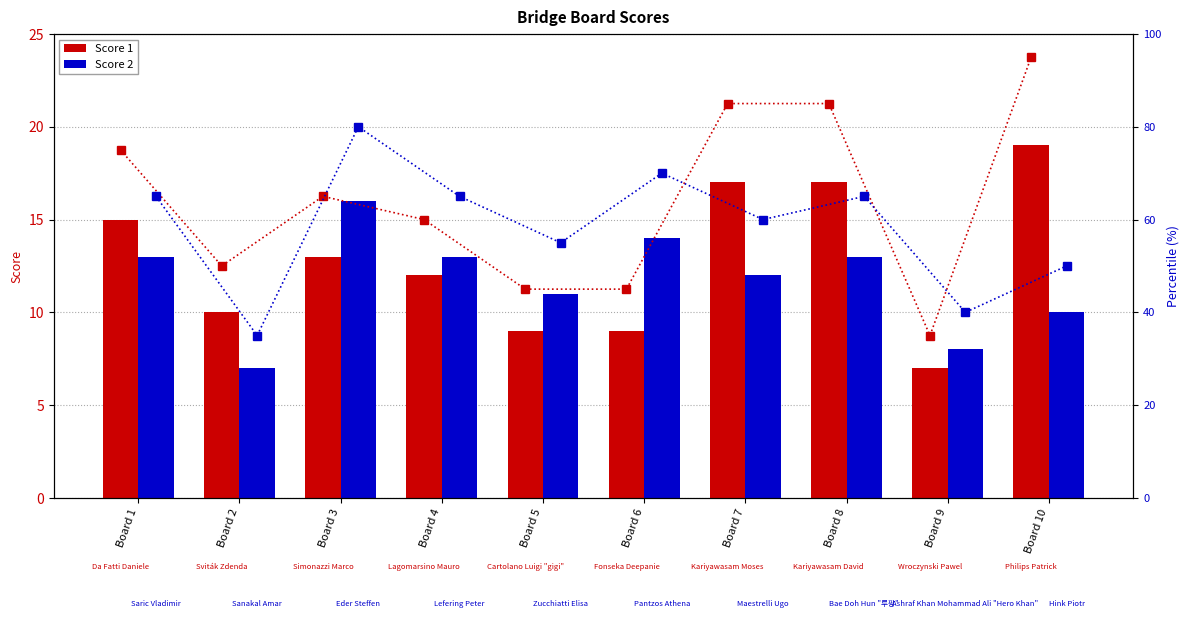

Does the chart contain any negative values?

No